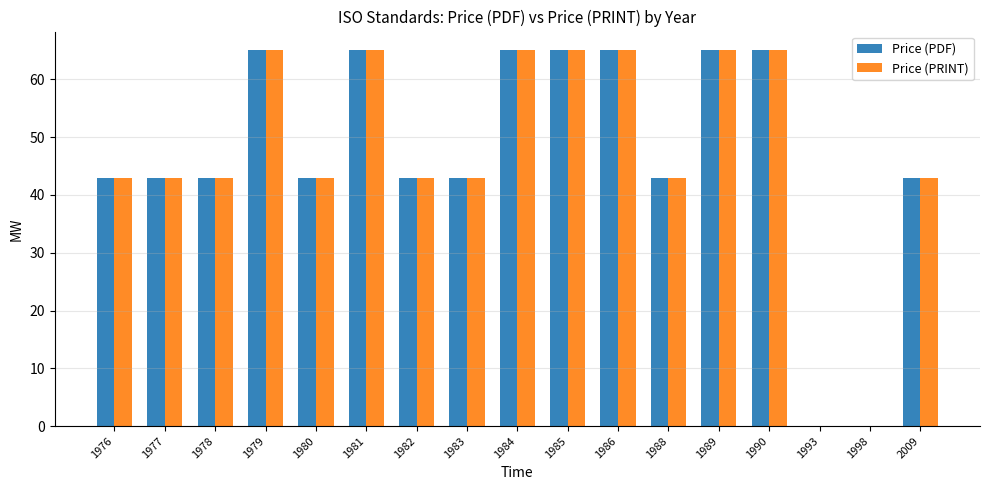

Is it true that Price (PDF) equals 65 at 1979?

True